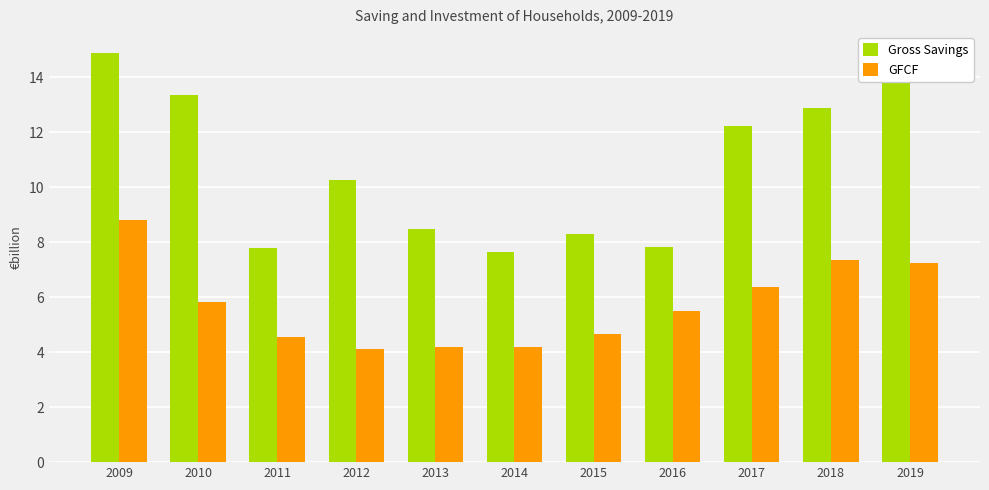

At which label does Gross Savings reach its peak?

2009